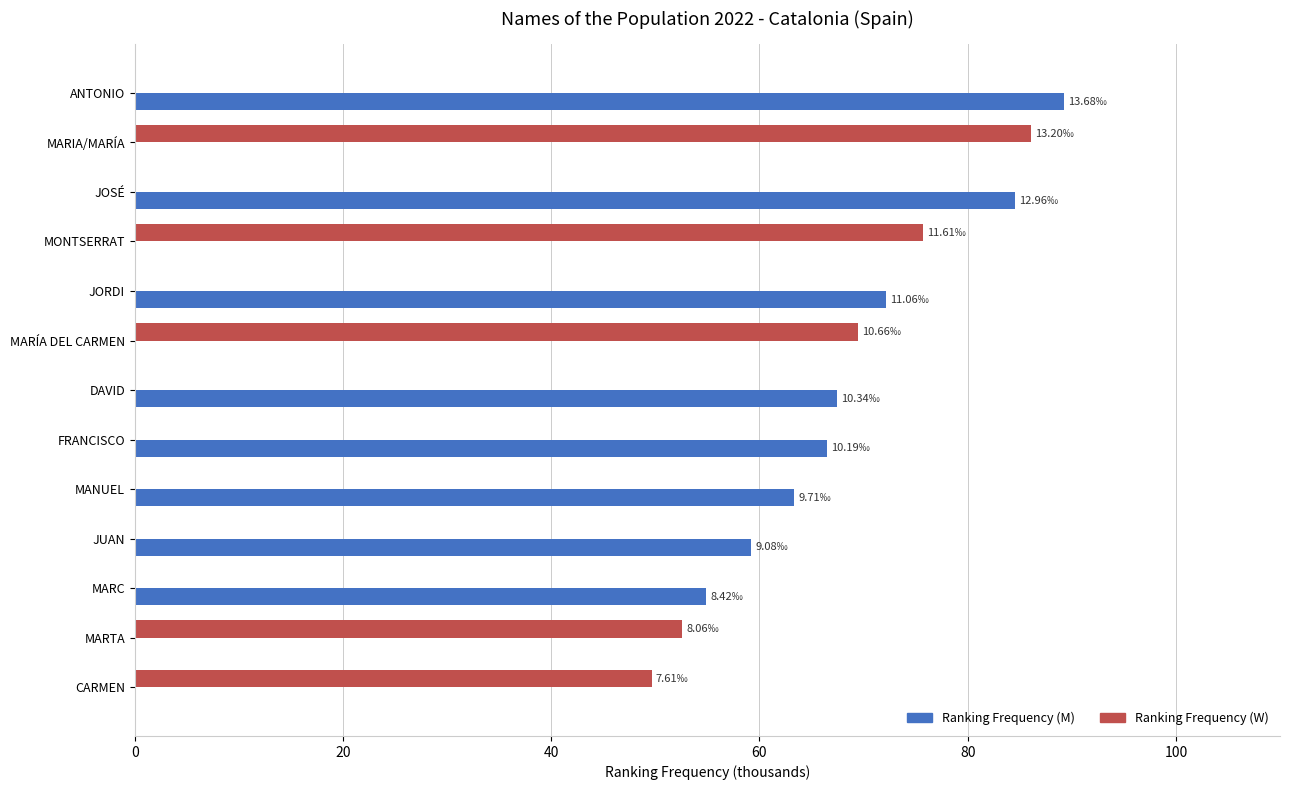

What is the total value across all series at JUAN?

59.2